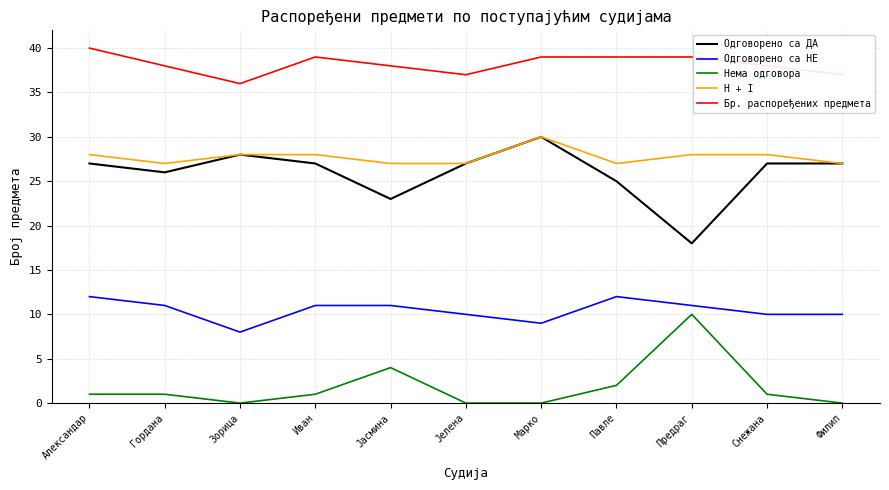

What is the lowest value of the Бр. распоређених предмета series?

36